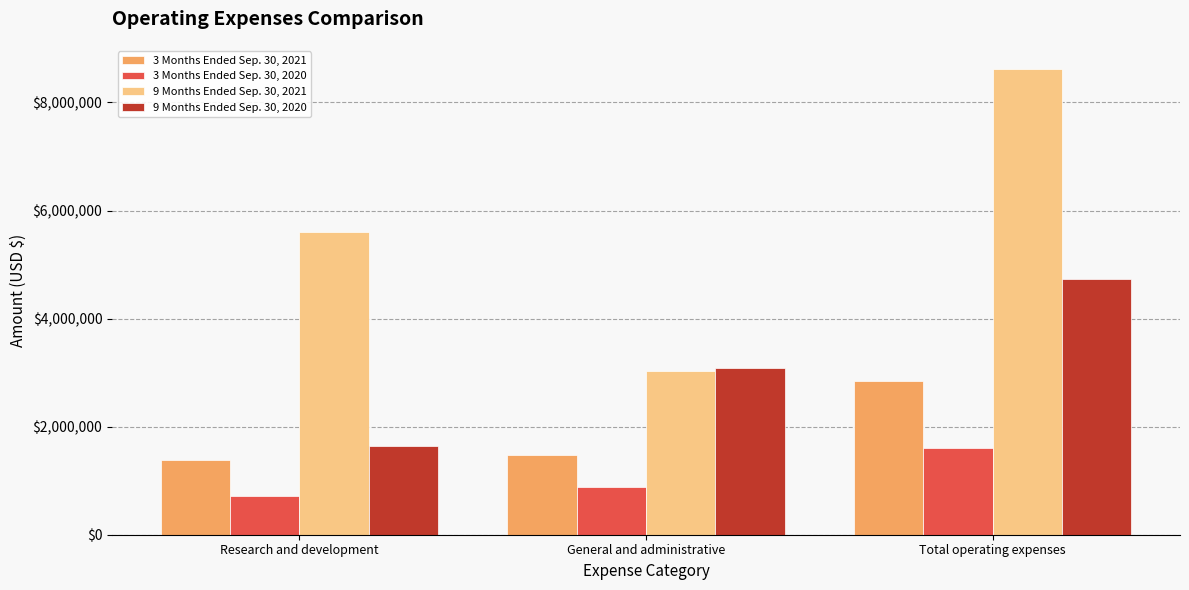

Reading right to left, extract all data points from this chart.

3 Months Ended Sep. 30, 2021: Total operating expenses=2853770	General and administrative=1472969	Research and development=1380801
3 Months Ended Sep. 30, 2020: Total operating expenses=1603757	General and administrative=884859	Research and development=718898
9 Months Ended Sep. 30, 2021: Total operating expenses=8617130	General and administrative=3022244	Research and development=5594886
9 Months Ended Sep. 30, 2020: Total operating expenses=4730548	General and administrative=3088726	Research and development=1641822